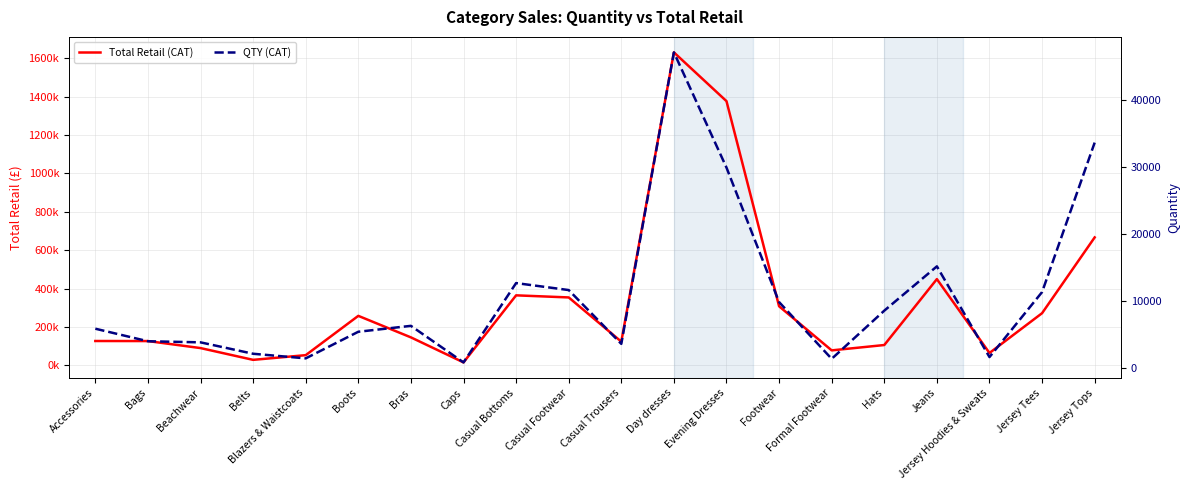

What is the value of the QTY (CAT) point at the 11th from the left?

3568.0